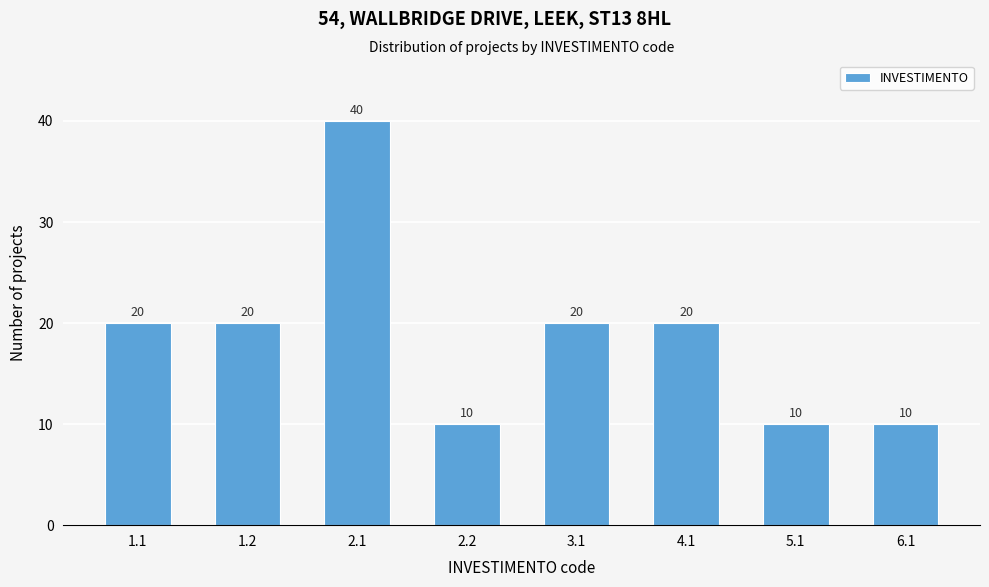

Reading right to left, extract all data points from this chart.

6.1=10	5.1=10	4.1=20	3.1=20	2.2=10	2.1=40	1.2=20	1.1=20